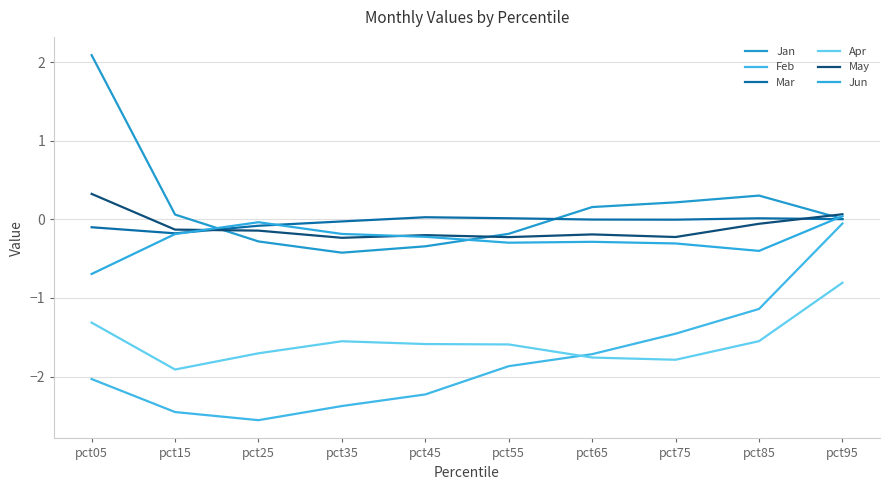

How many lines are shown in the chart?

6